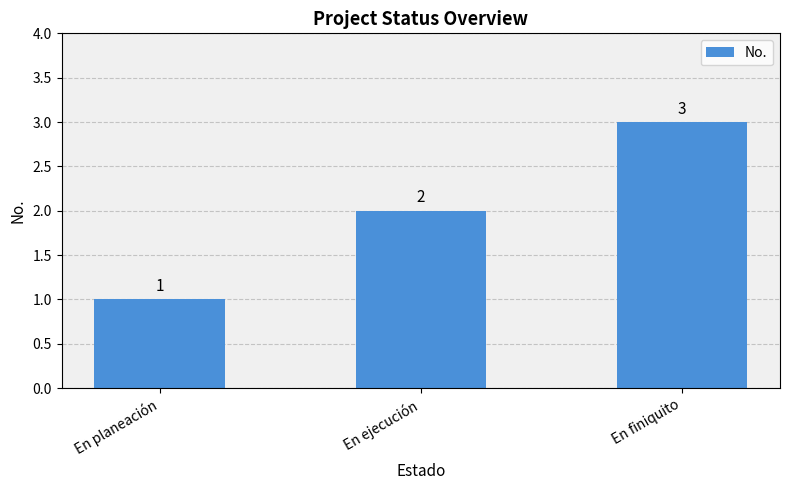

What is the value of the 3rd bar from the left?

3